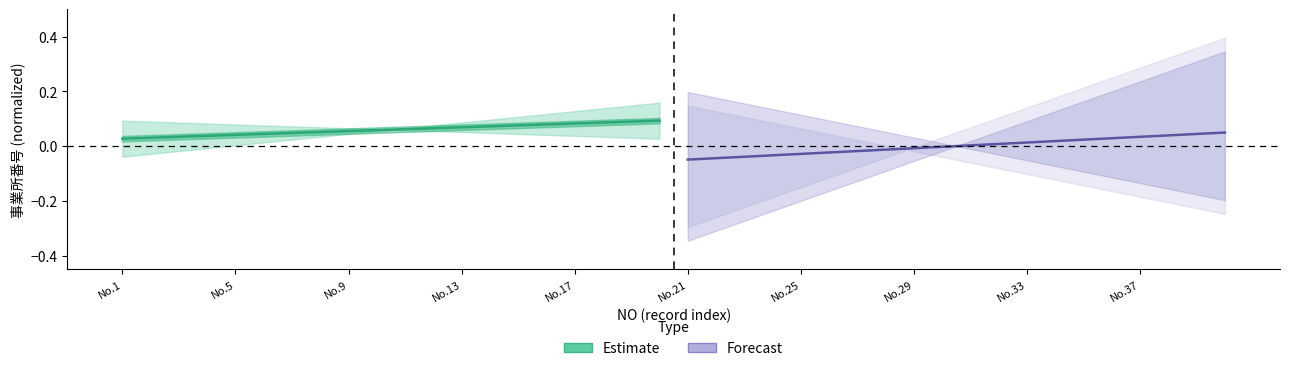

What position from the left is 16?

17